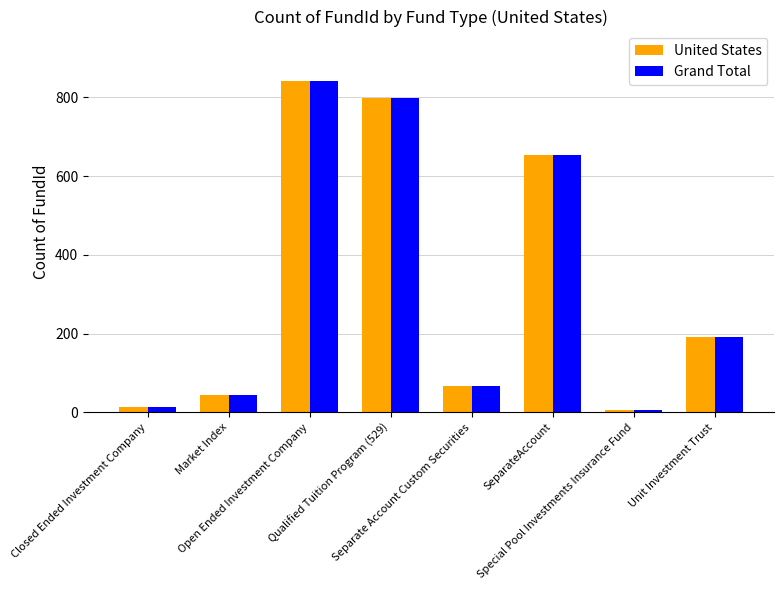

Is it true that United States equals 1258 at Open Ended Investment Company?

False